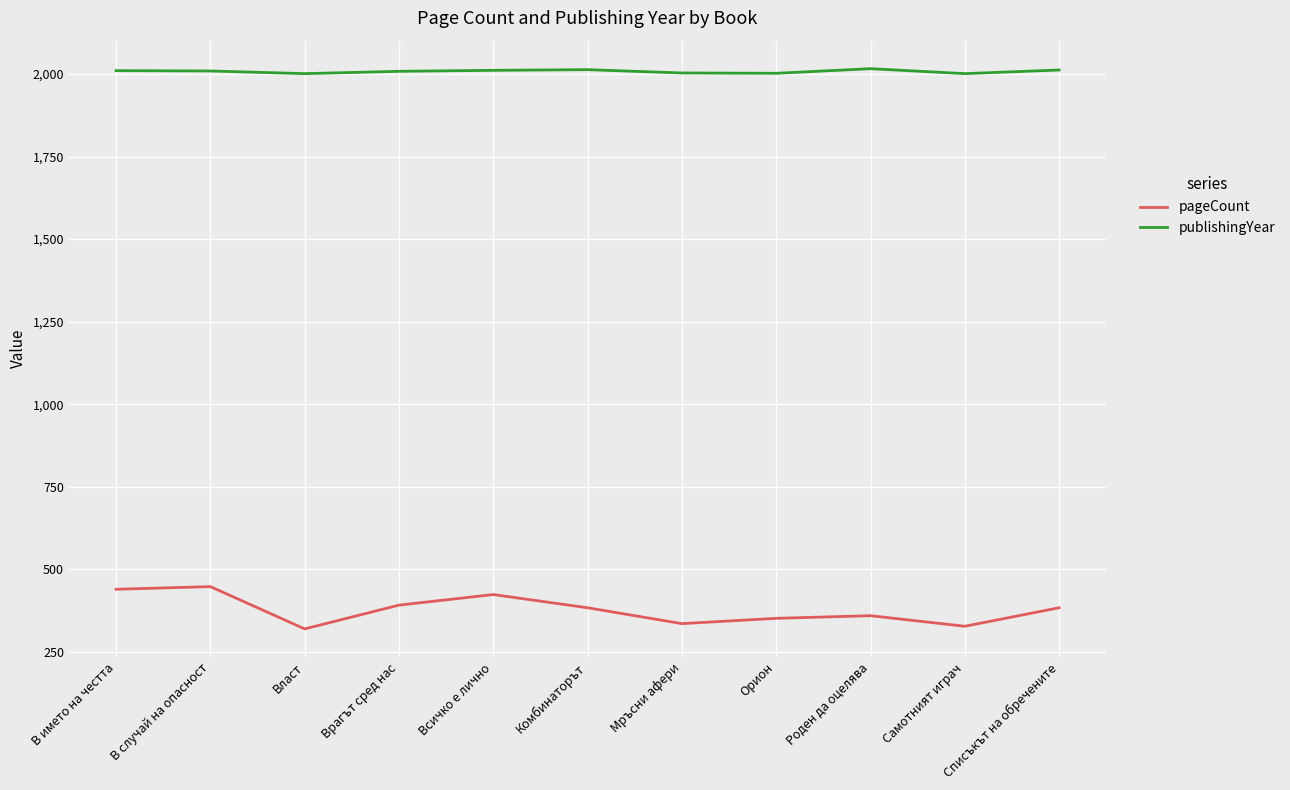

The value of publishingYear at Самотният играч is 2872. True or false?

False